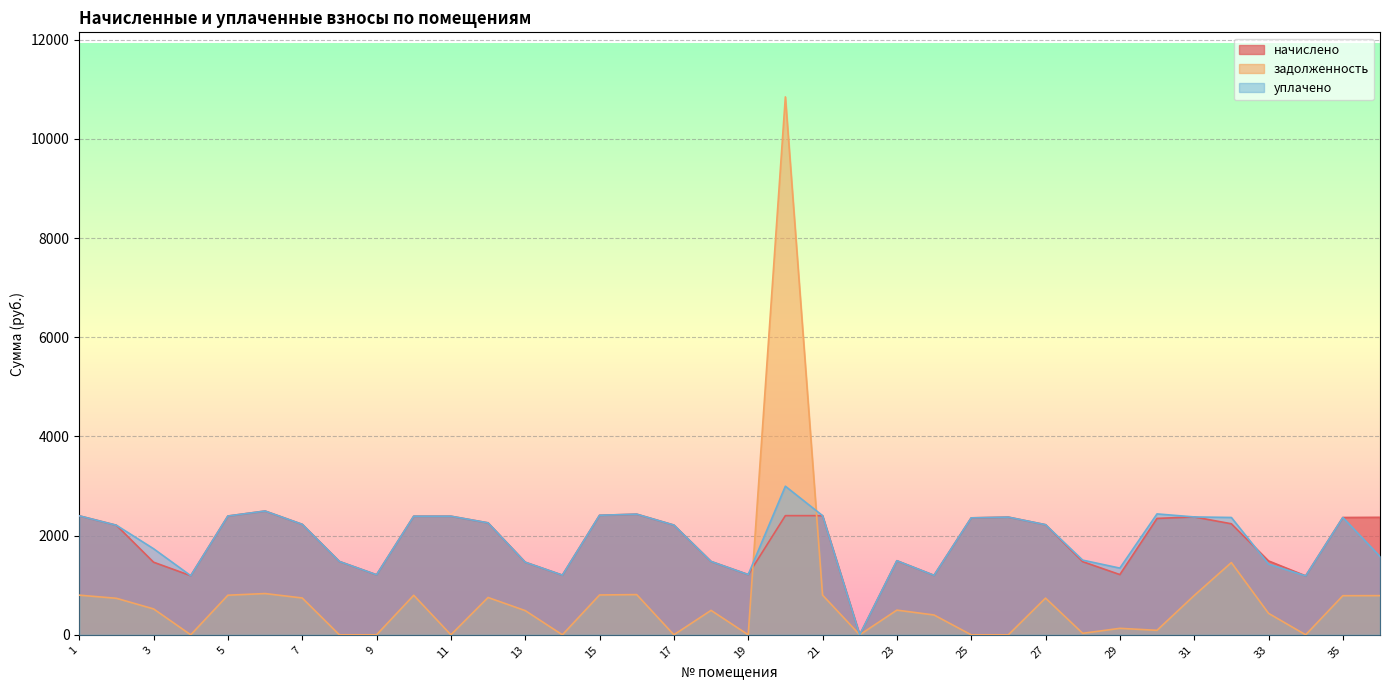

Reading left to right, list all the values displayed in this chart.

начислено: 1=2399.6	2=2209.5	3=1464.3	4=1192.3	5=2395.8	6=2496.4	7=2228.2	8=1479.2	9=1211.0	10=2392.1	11=2392.1	12=2257.9	13=1464.3	14=1203.5	15=2410.7	16=2433.1	17=2213.2	18=1479.2	19=1214.7	20=2403.3	21=2403.3	22=0.0	23=1494.1	24=1199.8	25=2358.6	26=2373.4	27=2220.7	28=1475.5	29=1214.7	30=2347.4	31=2377.2	32=2239.3	33=1490.4	34=1188.6	35=2366.0	36=2369.7
задолженность: 1=799.9	2=736.5	3=522.5	4=0.0	5=798.6	6=832.1	7=742.7	8=0.0	9=0.0	10=797.4	11=0.0	12=752.6	13=488.1	14=0.0	15=803.6	16=811.0	17=0.0	18=493.1	19=0.0	20=10848.5	21=801.1	22=0.0	23=498.0	24=399.9	25=0.0	26=0.0	27=740.2	28=30.3	29=130.5	30=90.8	31=792.4	32=1456.7	33=433.3	34=0.0	35=788.7	36=789.9
уплачено: 1=2399.6	2=2209.5	3=1736.2	4=1192.3	5=2395.8	6=2496.4	7=2228.2	8=1479.2	9=1211.0	10=2392.1	11=2392.1	12=2257.9	13=1464.3	14=1203.5	15=2410.7	16=2433.1	17=2213.2	18=1479.2	19=1214.7	20=2996.7	21=2403.8	22=0.0	23=1494.1	24=1199.8	25=2358.6	26=2373.4	27=2220.7	28=1505.8	29=1345.1	30=2438.2	31=2377.2	32=2366.3	33=1426.9	34=1188.6	35=2366.0	36=1579.8